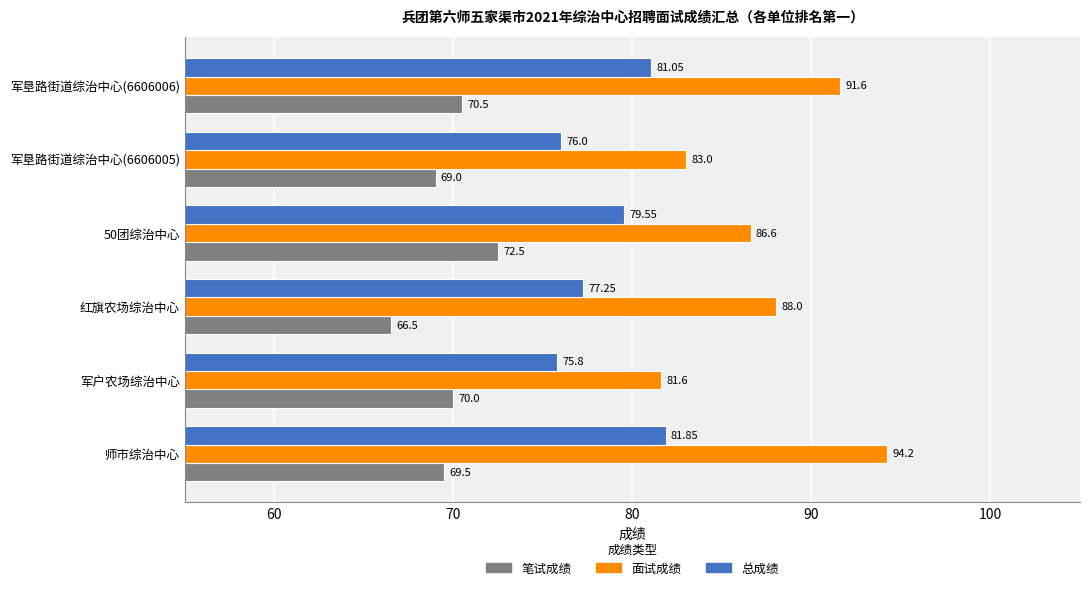

What is the lowest value of the 面试成绩 series?

81.6